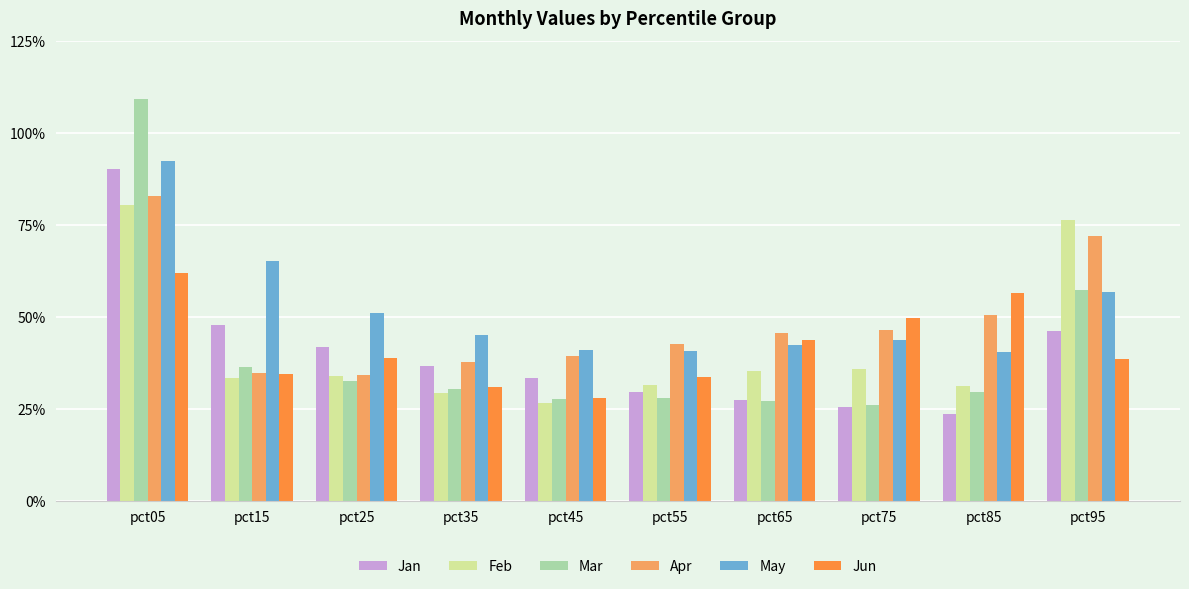

Rank the categories by Jan value from lowest to highest.

pct85, pct75, pct65, pct55, pct45, pct35, pct25, pct95, pct15, pct05